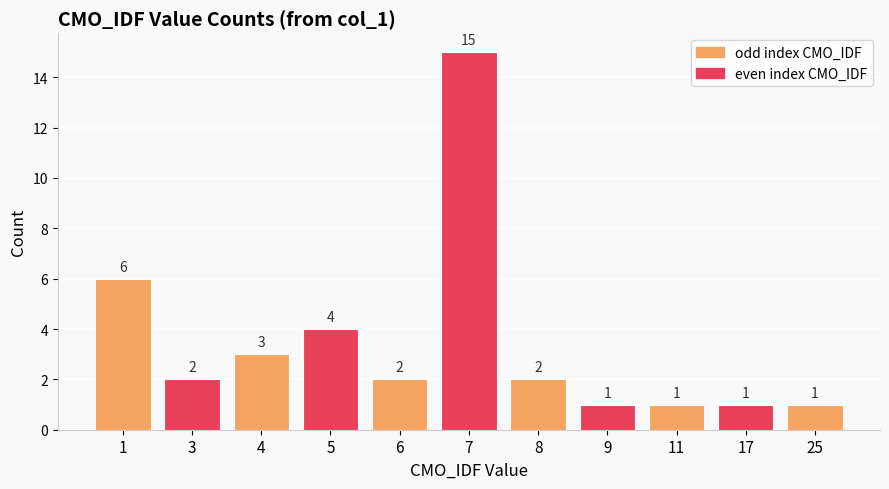

How many bars are there in total?

11